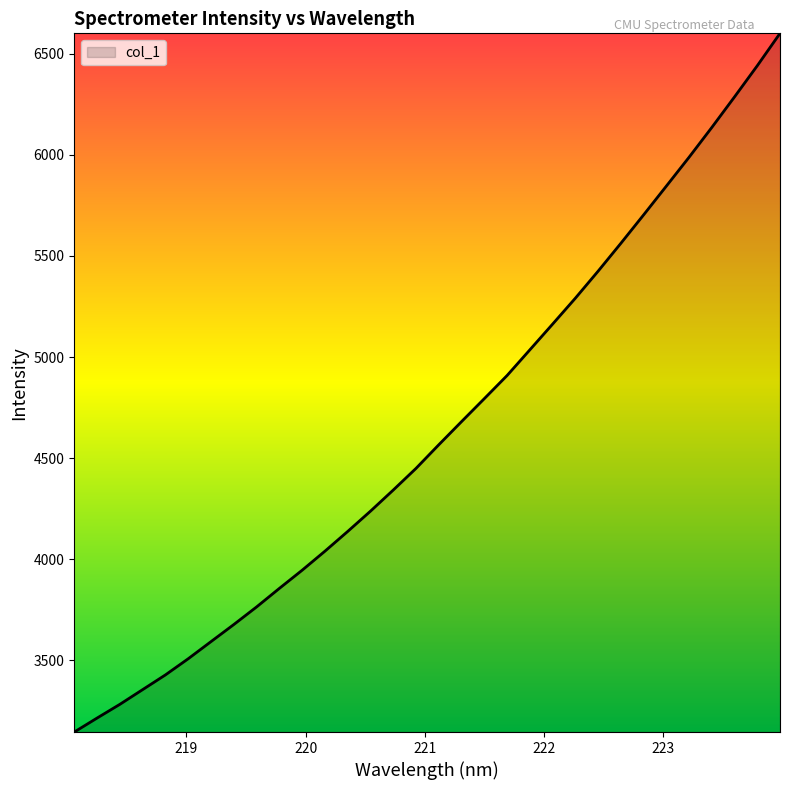

What is the difference between the maximum and minimum values?

3457.3